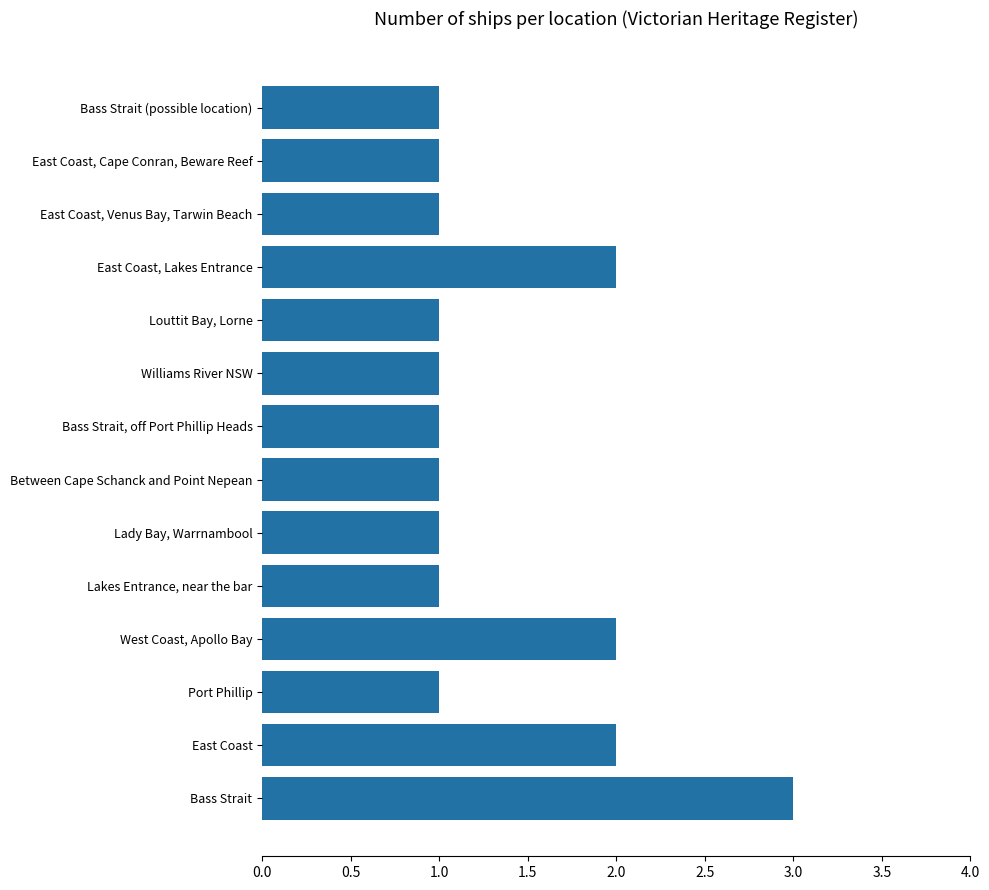

What is the sum of all values?

19